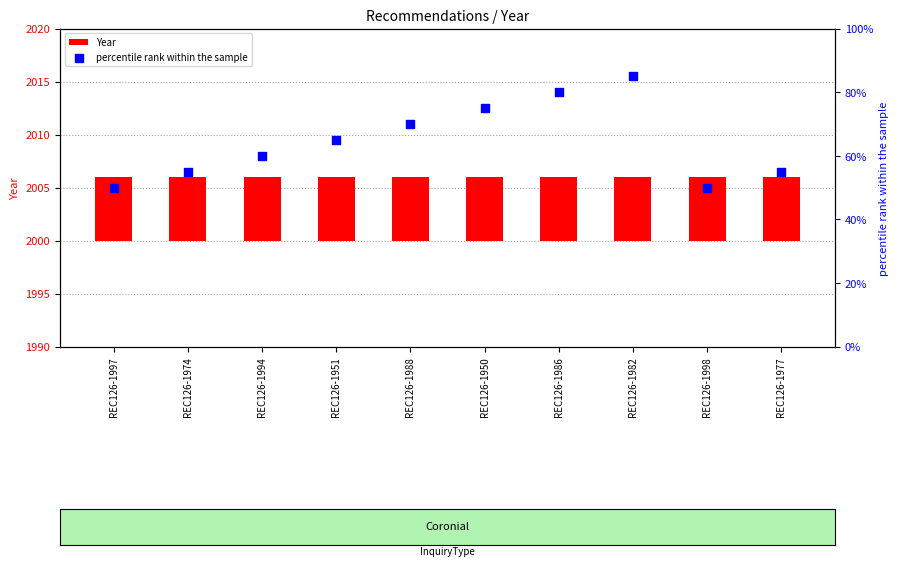

Which series reaches the maximum Y coordinate?

percentile rank within the sample